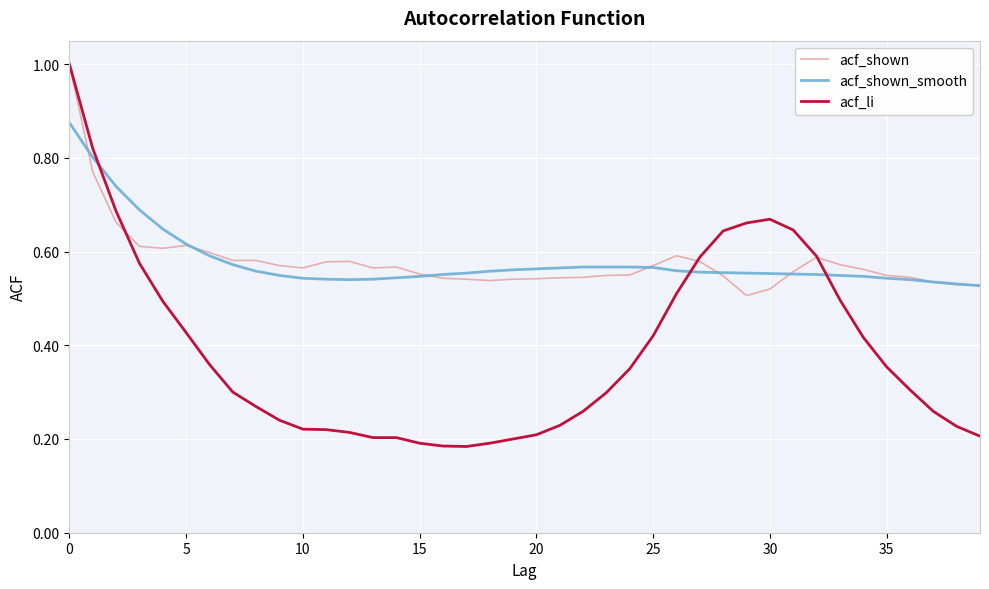

Which series has the largest range (max minus min)?

acf_li